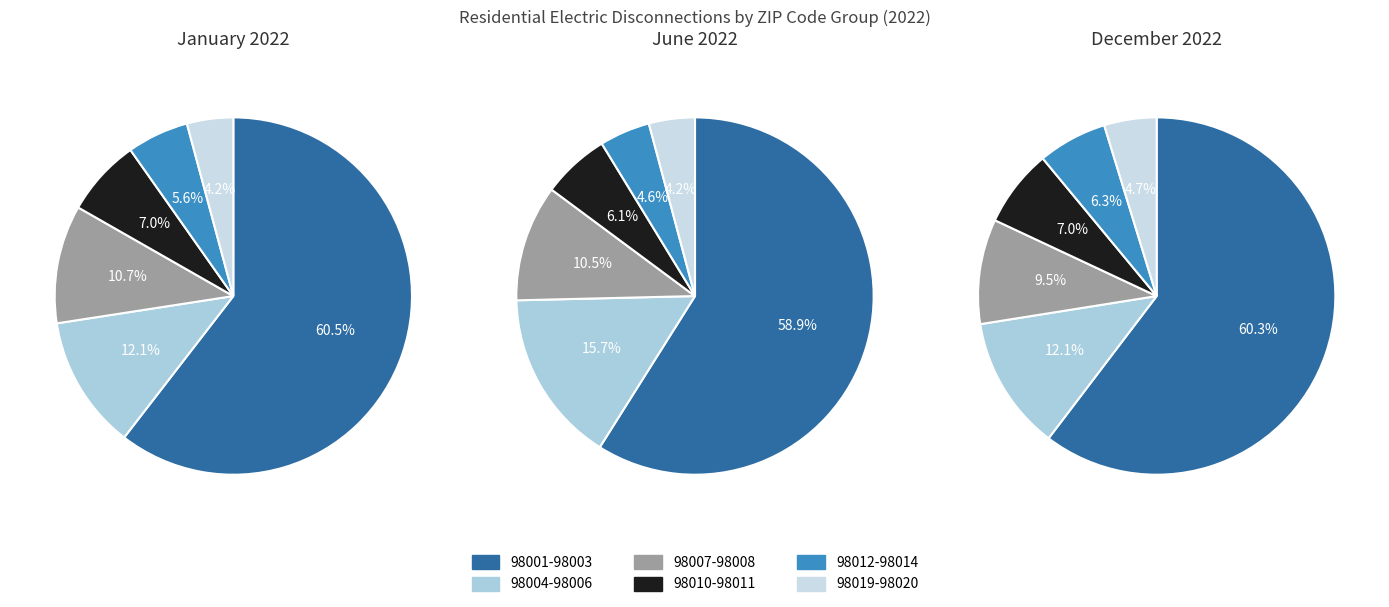

Which slice is the smallest?

98020